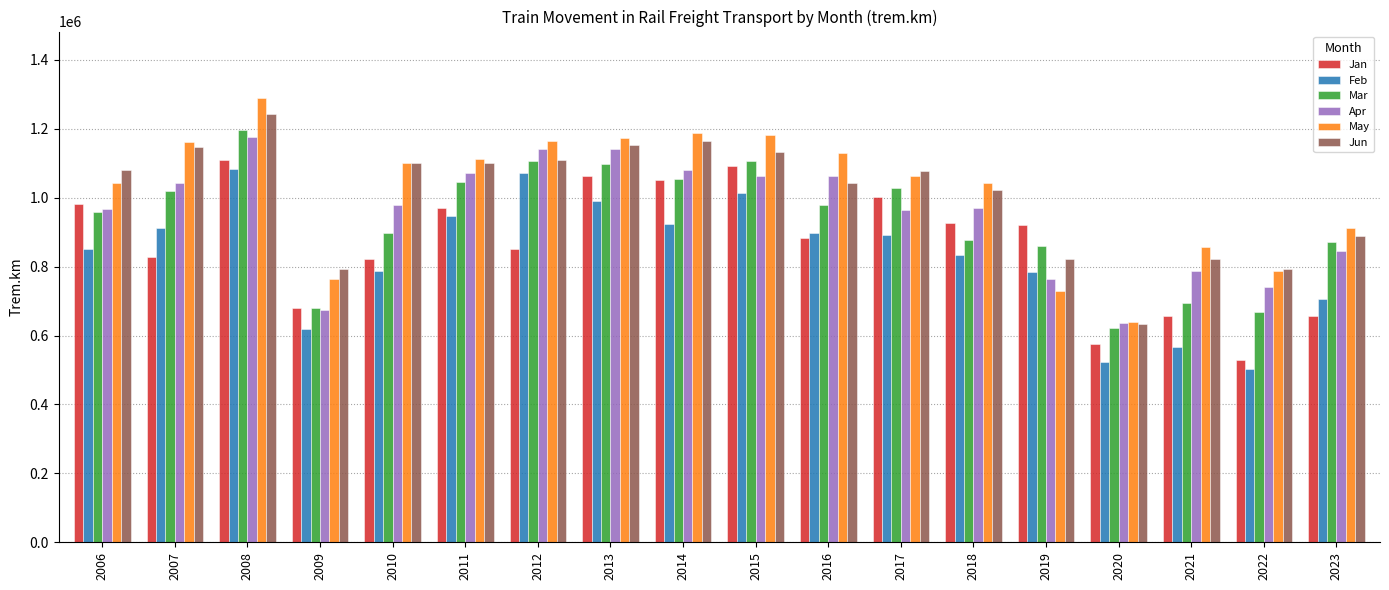

The May series shows 1289021 at 2008. True or false?

True